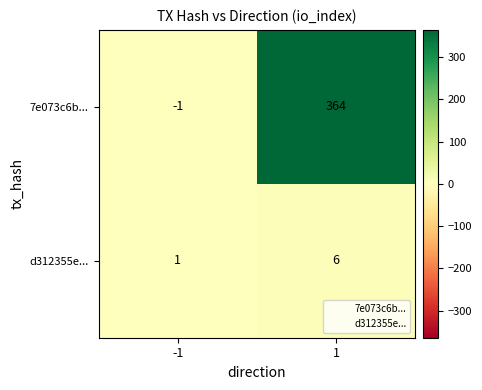

What is the difference between the 7e073c6b... values at 1 and -1?

365